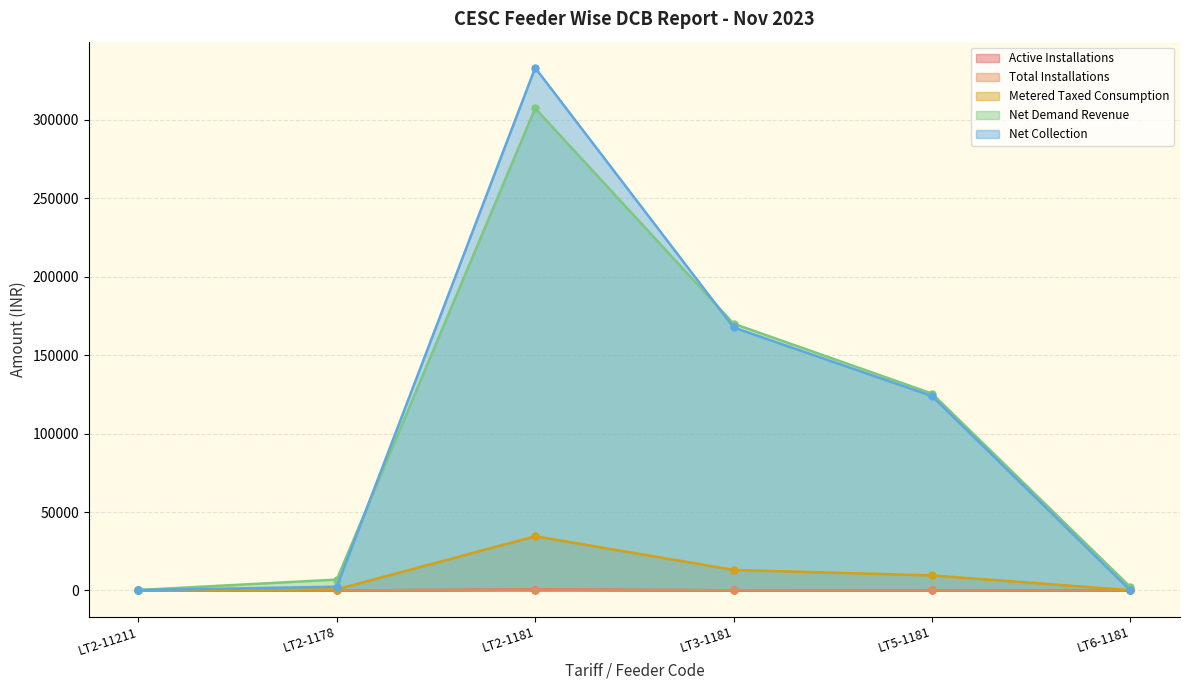

What is the value of the Metered Taxed Consumption point at the 1st from the left?

35.0